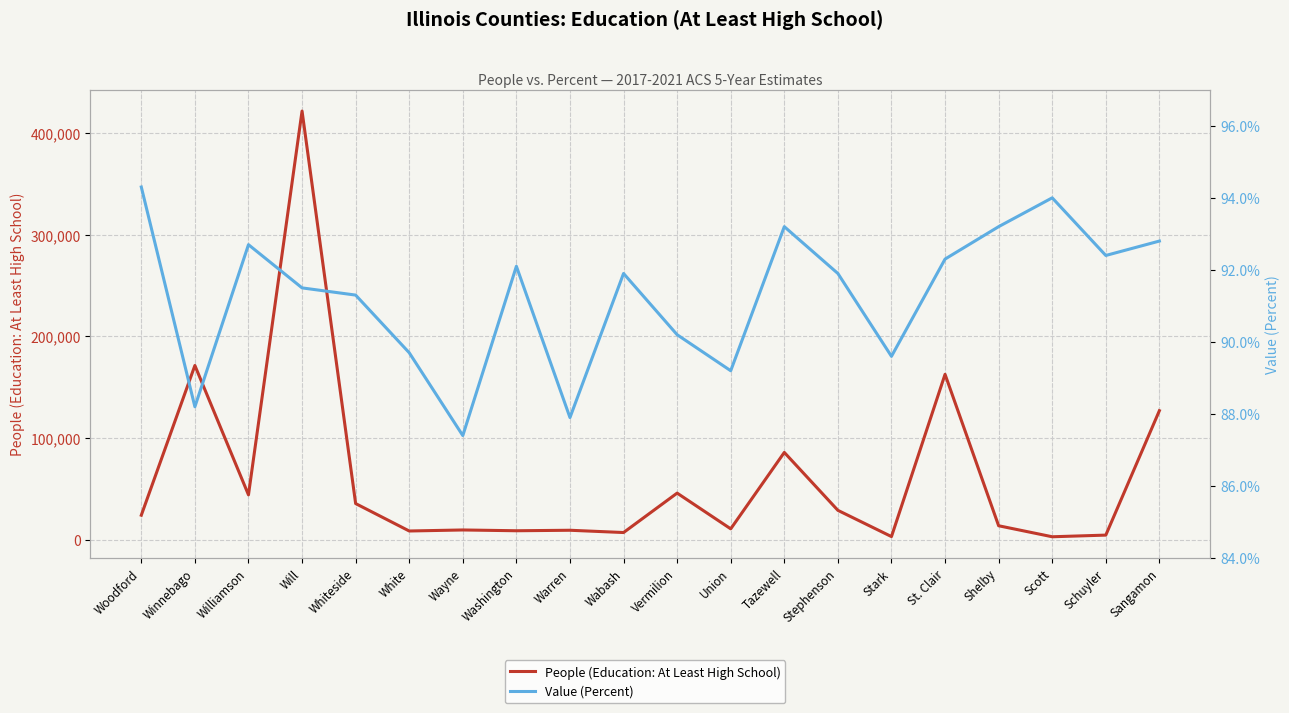

Does the chart display data point markers on the line(s)?

No